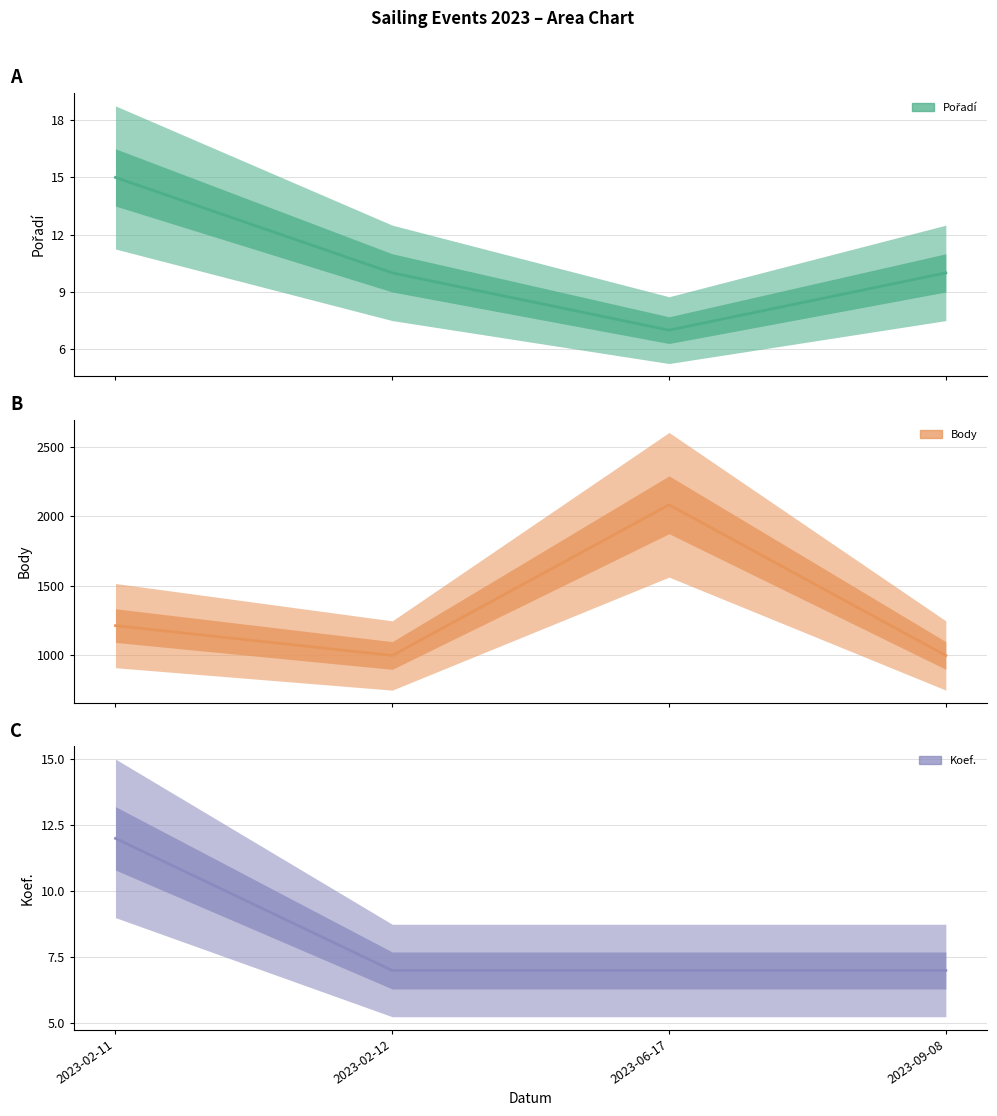

What is the difference between the second highest and minimum values in the Body (central) series?

215